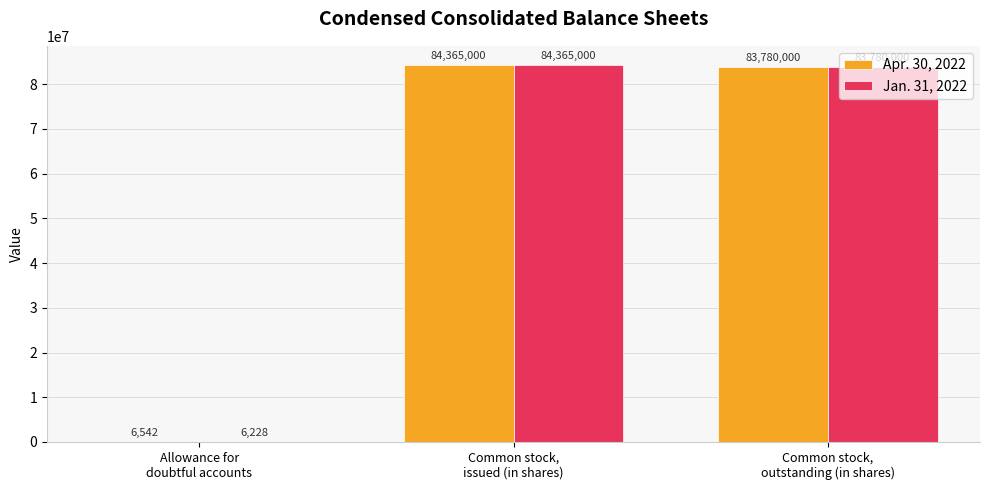

How many distinct data groups are displayed?

2